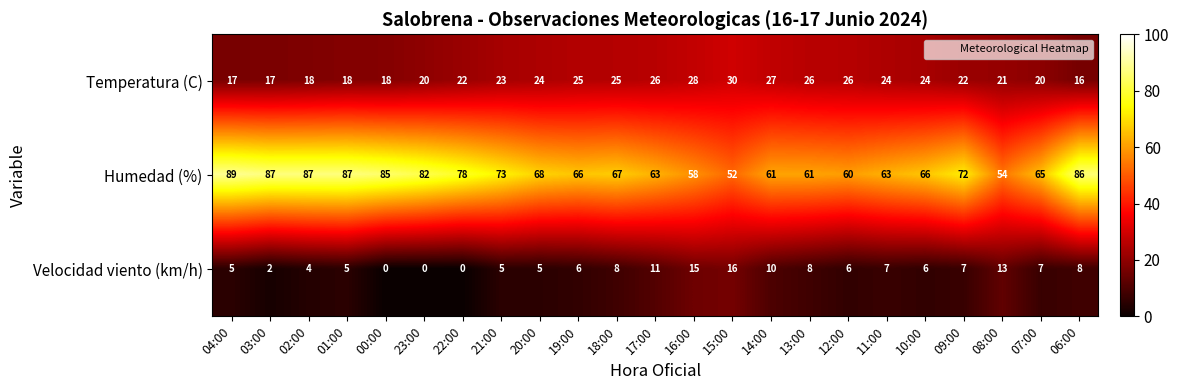

The Humedad (%) series shows 106 at 12:00. True or false?

False